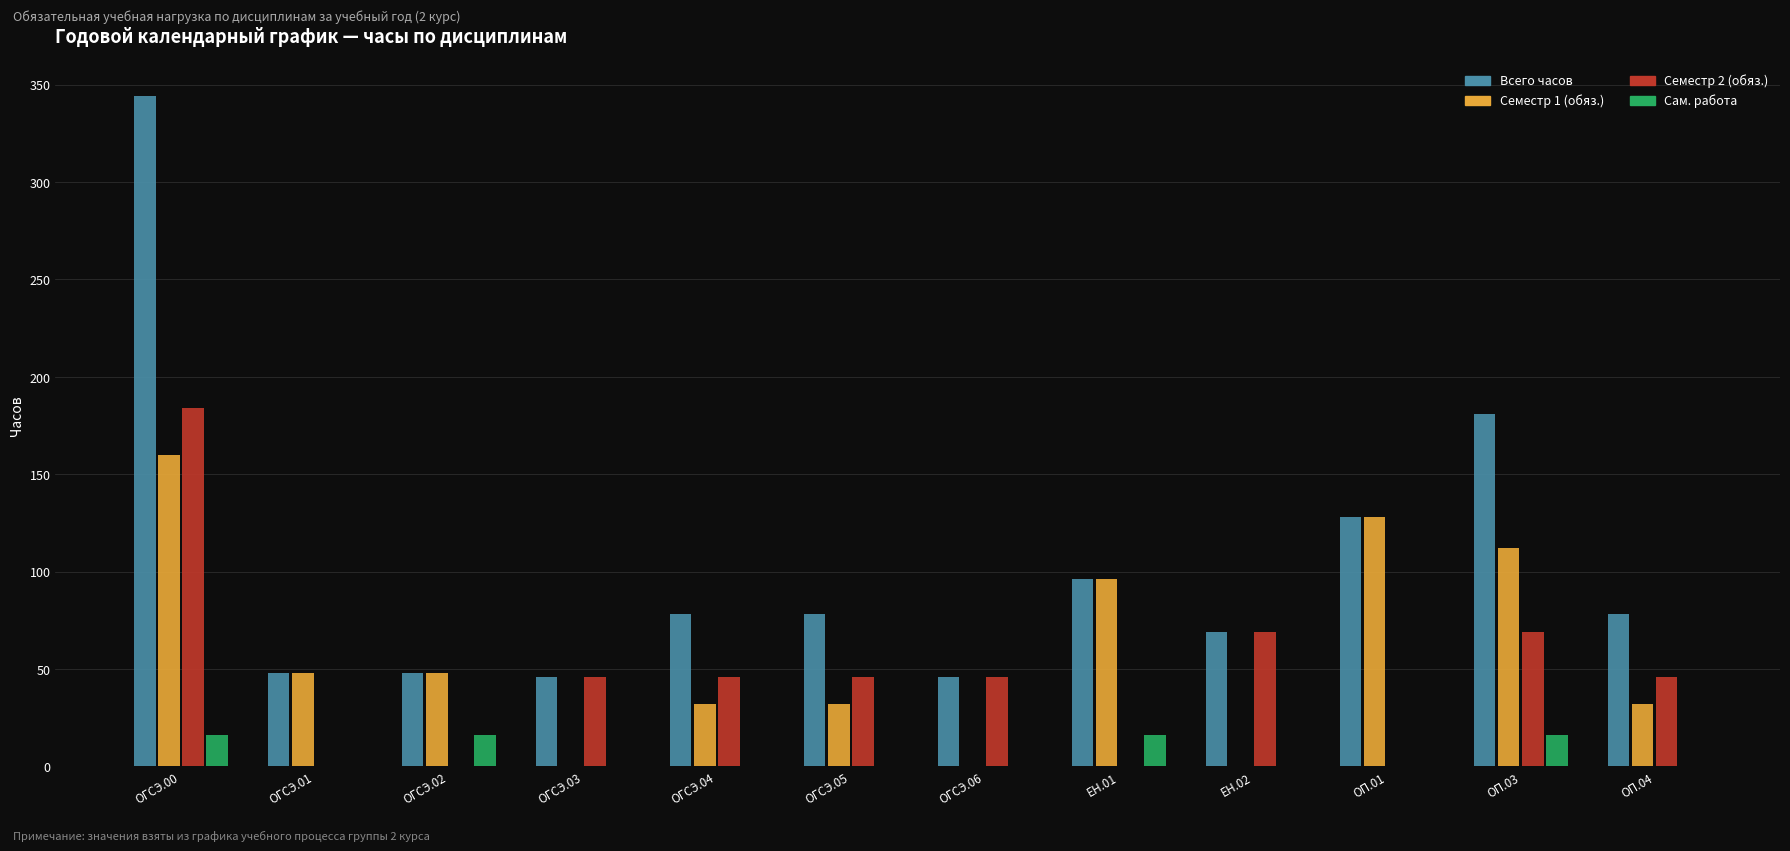

Count the Семестр 1 (обяз.) values in the range 32 to 112.

7